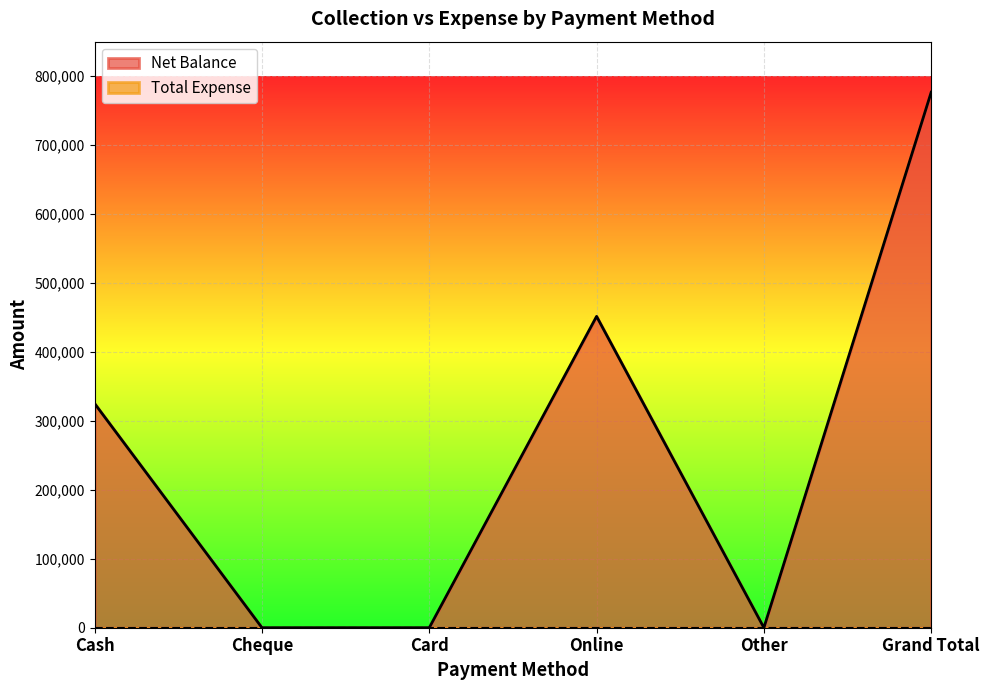

Count the values in the range 0 to 451559.

5